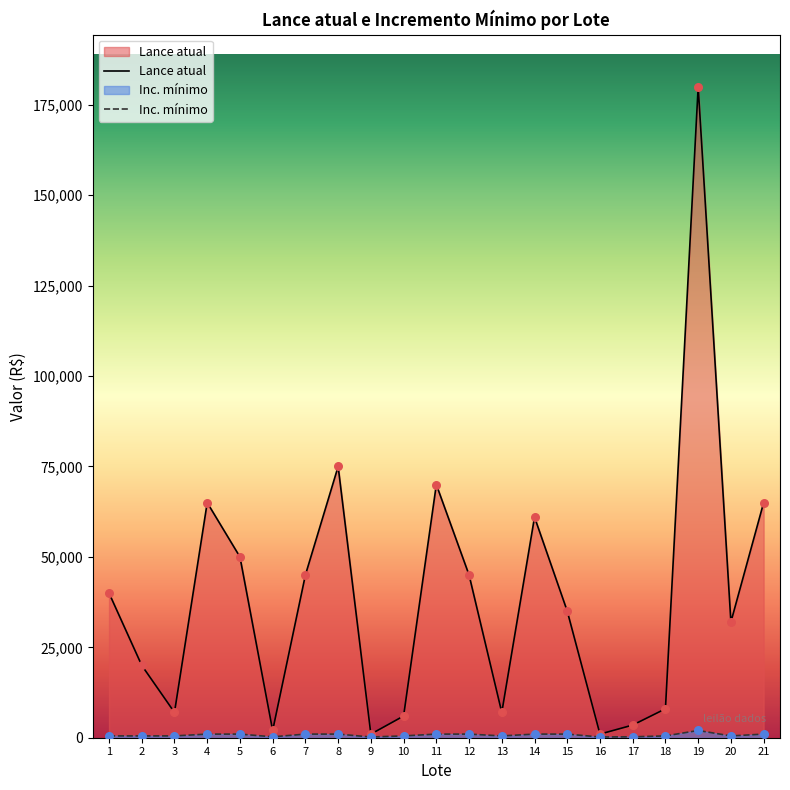

What is the total value across all series at 18?

8500